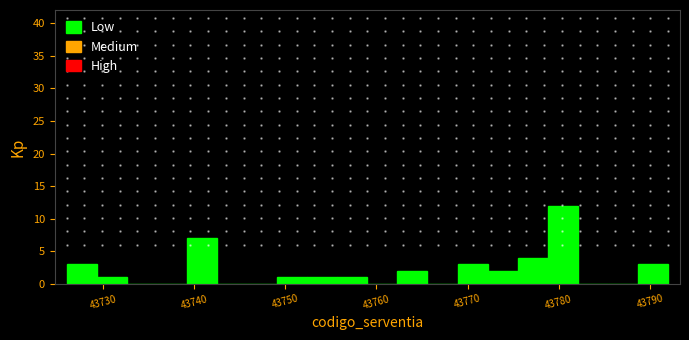

Read against the x-axis, roughly where is the centre of the tallest bar?

43780